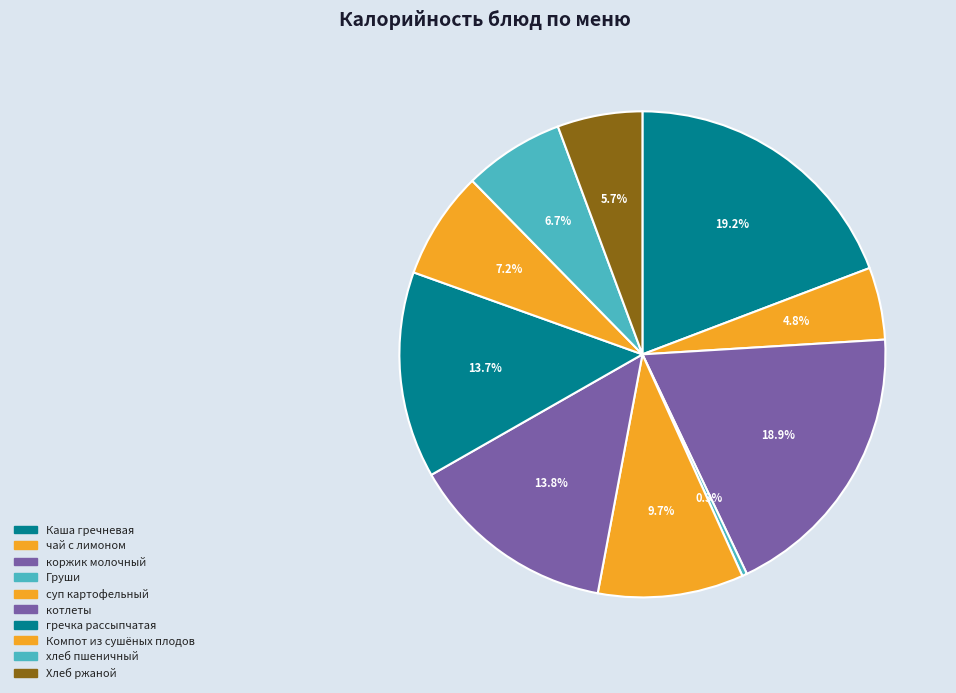

What percentage is the чай с лимоном slice, to the nearest percent?

5%